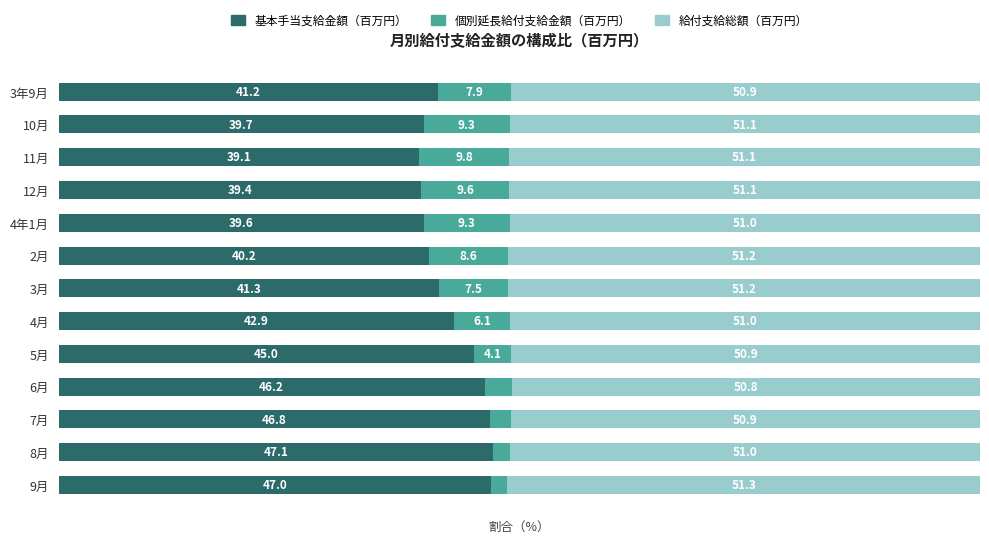

Which category has the lowest value in the 基本手当支給金額（百万円） series?

11月